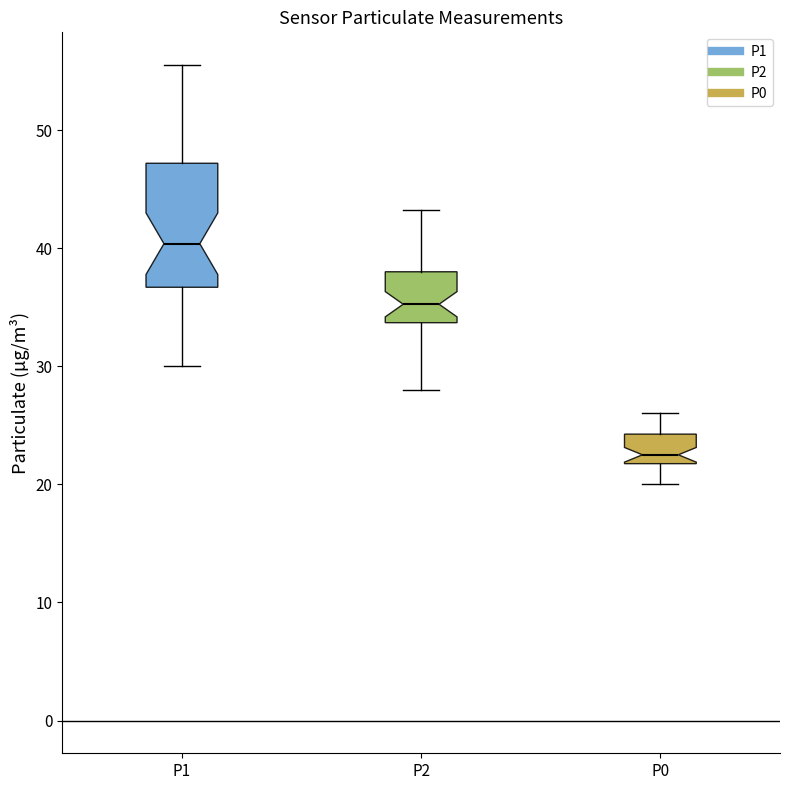

Which box has the highest median line?

P1